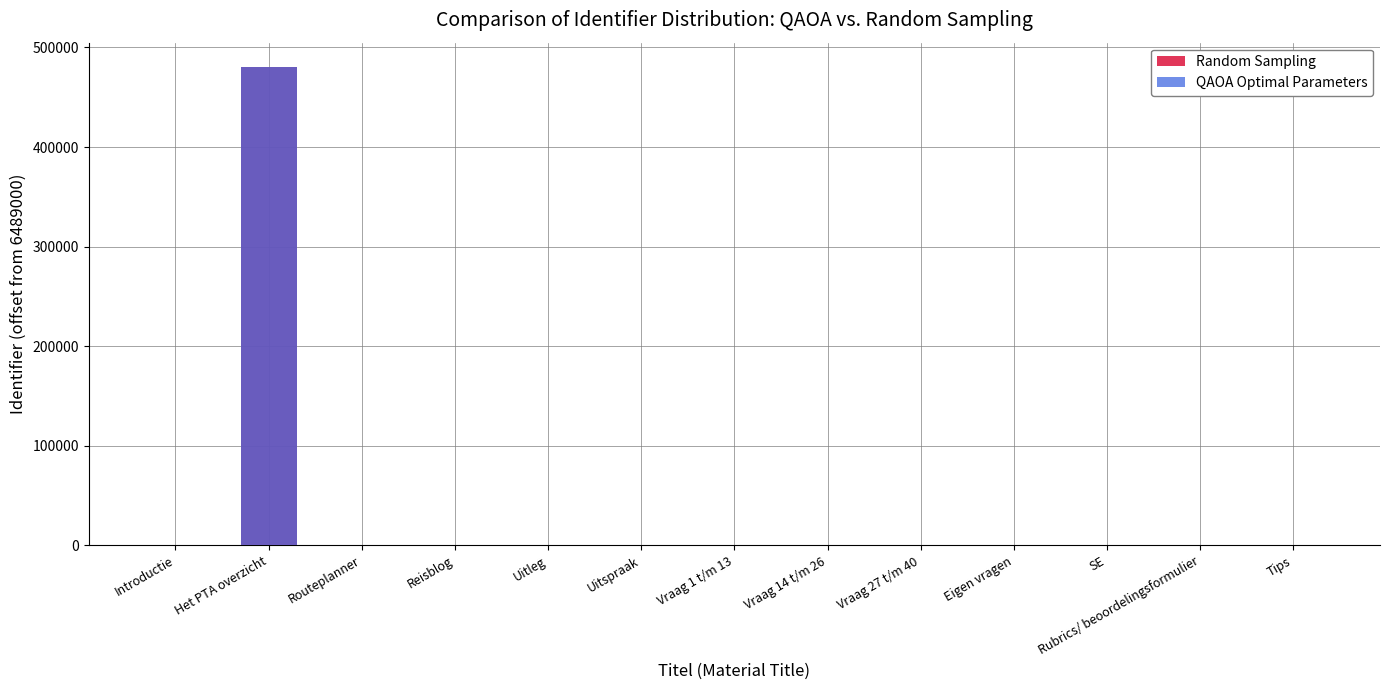

Reading left to right, list all the values displayed in this chart.

Random Sampling: 383	480717	385	394	903	908	904	905	906	907	402	909	405
QAOA Optimal Parameters: 383	480717	385	394	903	908	904	905	906	907	402	909	405